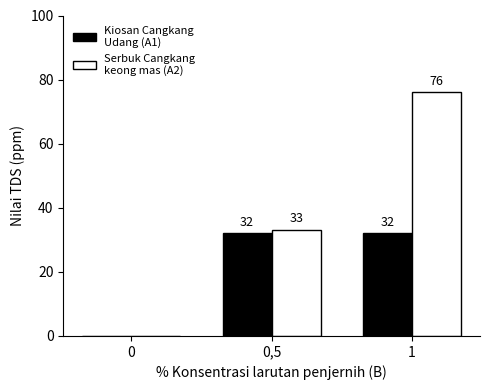

What is the total value across all series at 0,5?

65